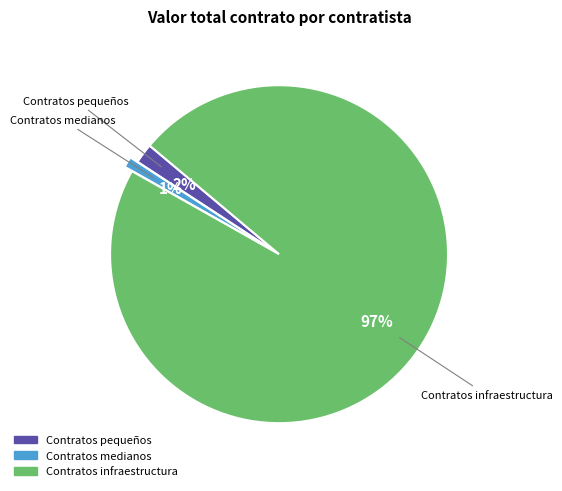

Is there a majority slice in this chart?

Yes